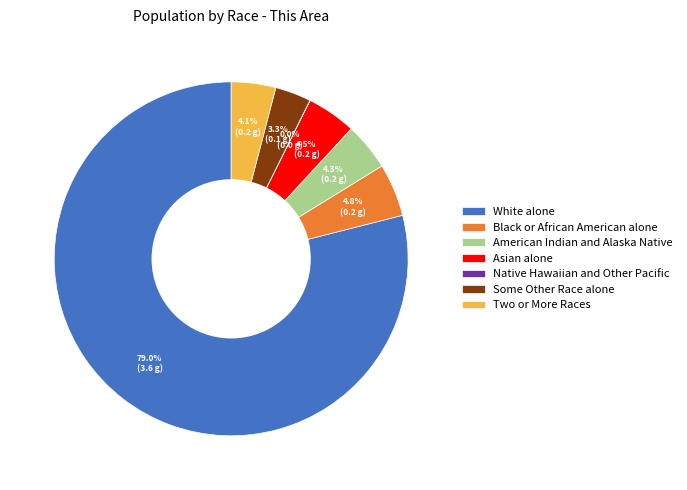

The American Indian and Alaska Native slice represents 4% of the pie. True or false?

True